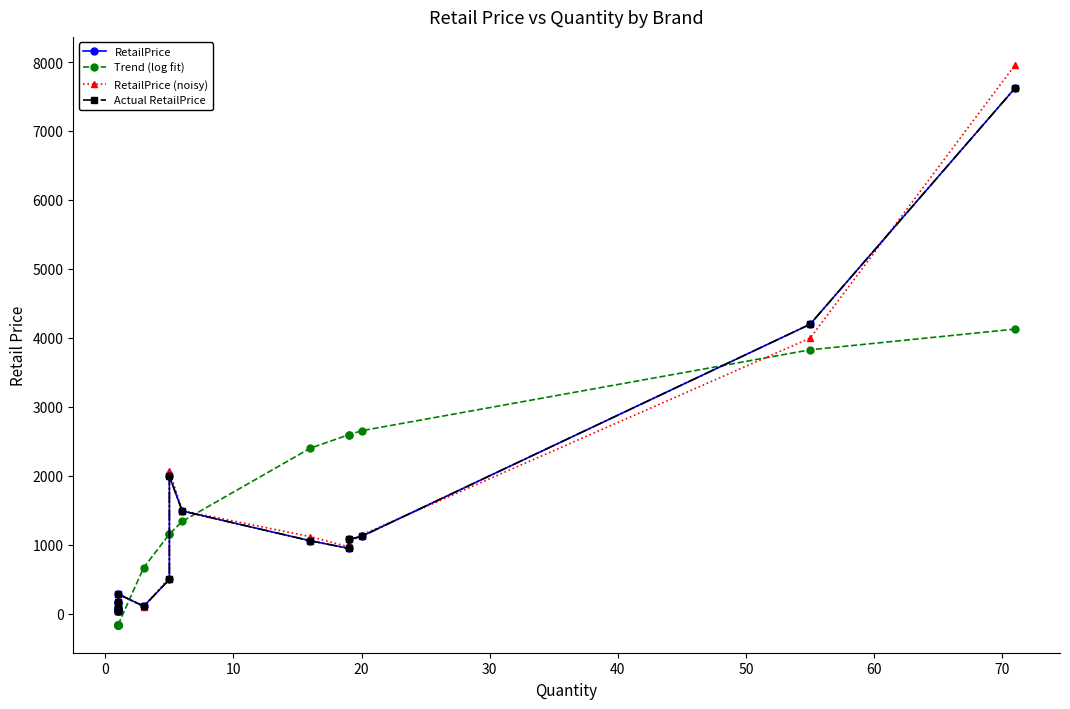

Which series has the largest total across all categories?

RetailPrice (noisy)